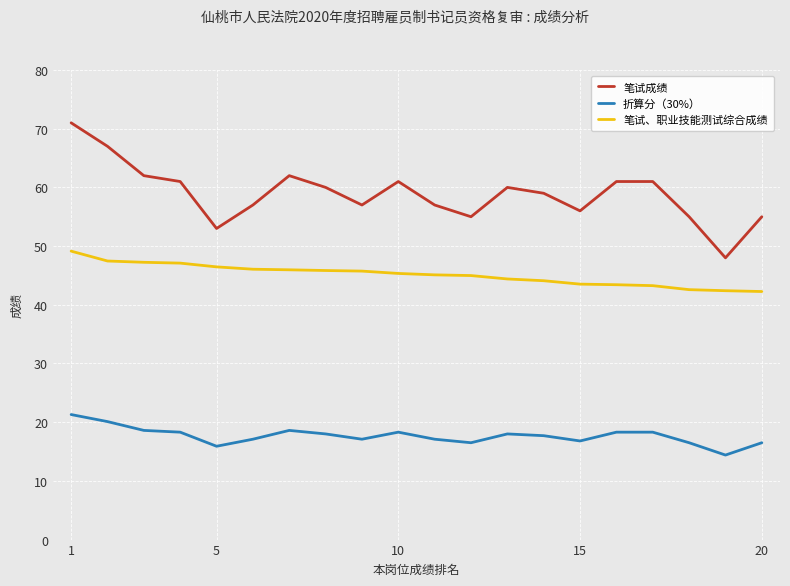

Which series has the largest total across all categories?

笔试成绩